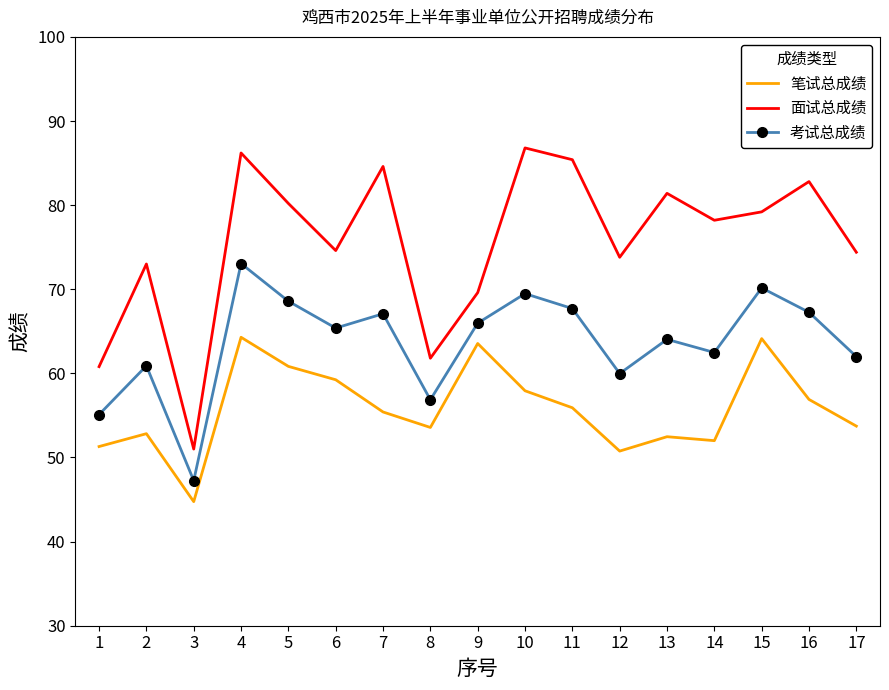

At which category does the chart reach its minimum across all series?

3